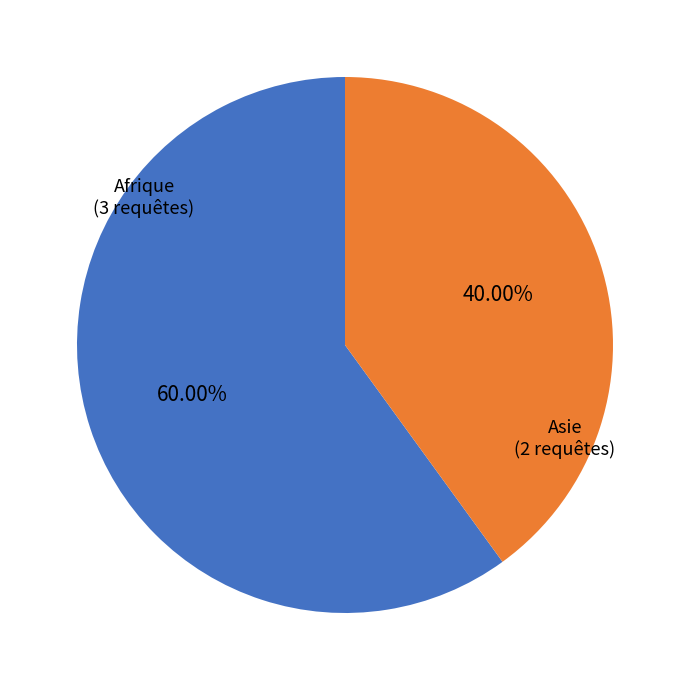

To the nearest percent, what is the average slice percentage?

50%